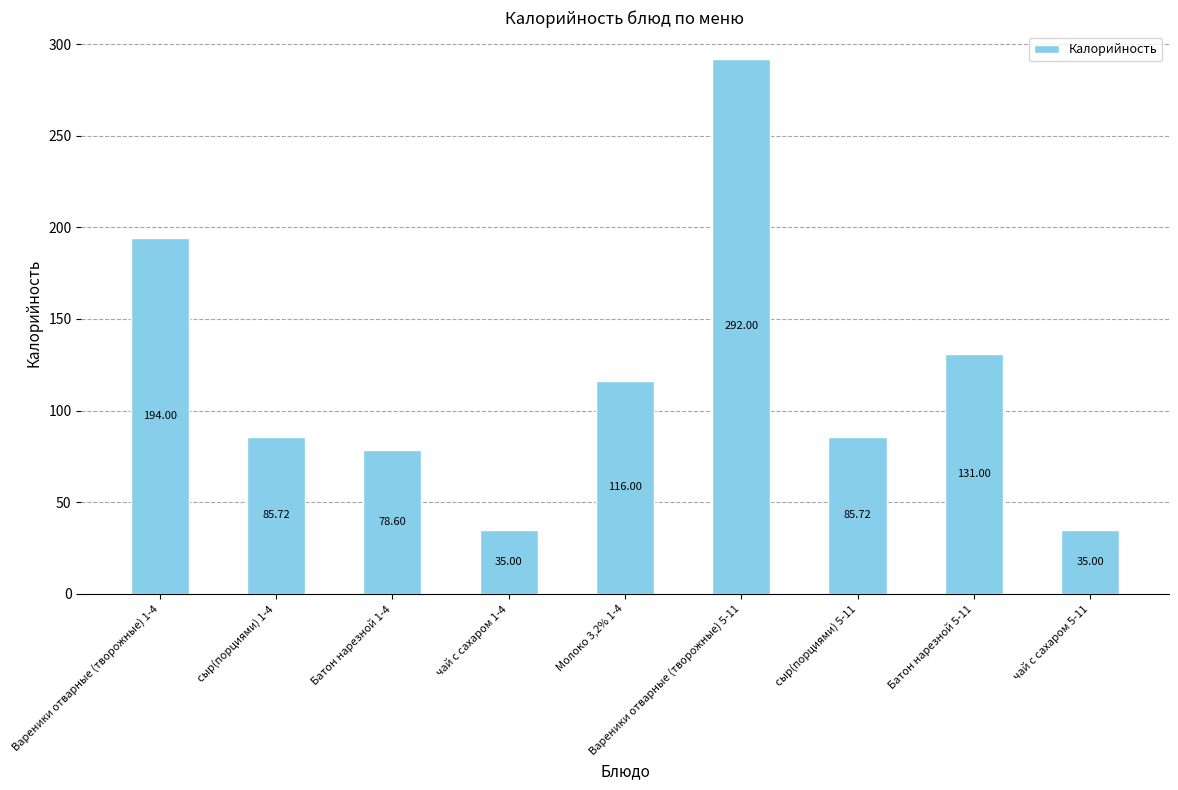

What is the average value?

117.0